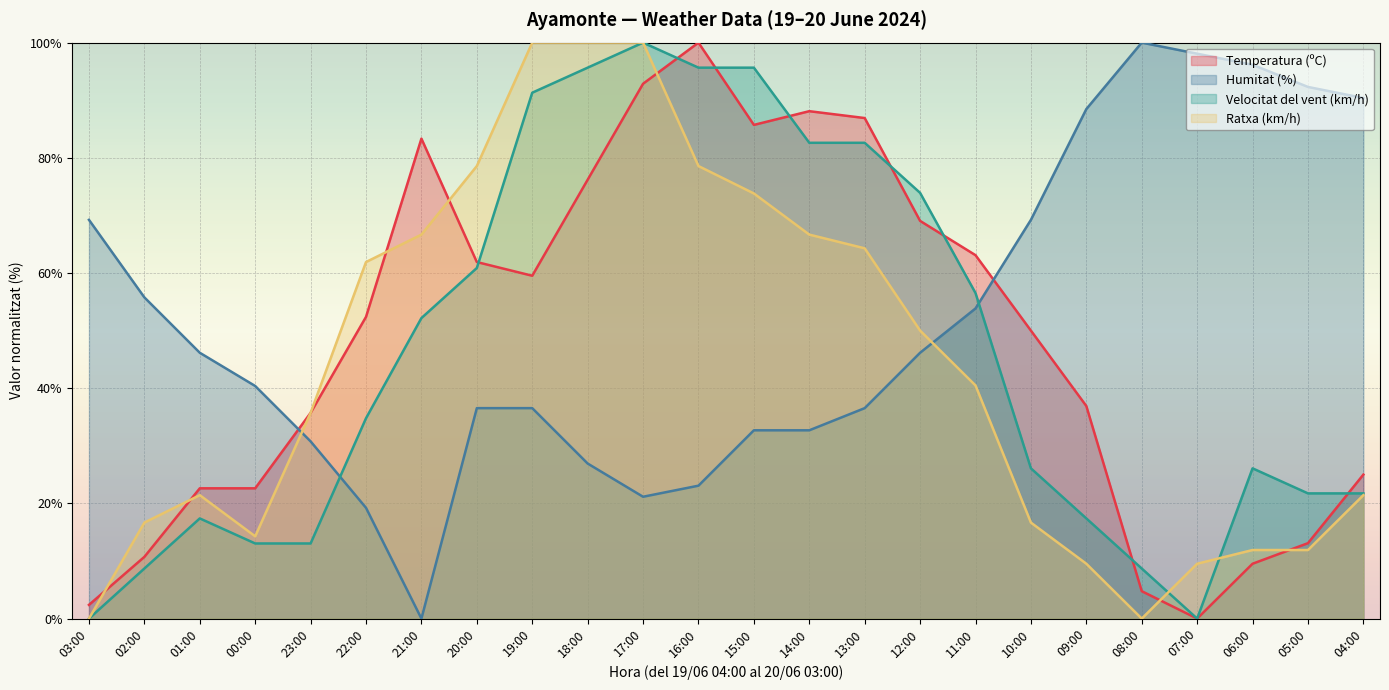

Between which two adjacent categories do Ratxa (km/h) and Humitat (%) first intersect?

00:00 and 23:00